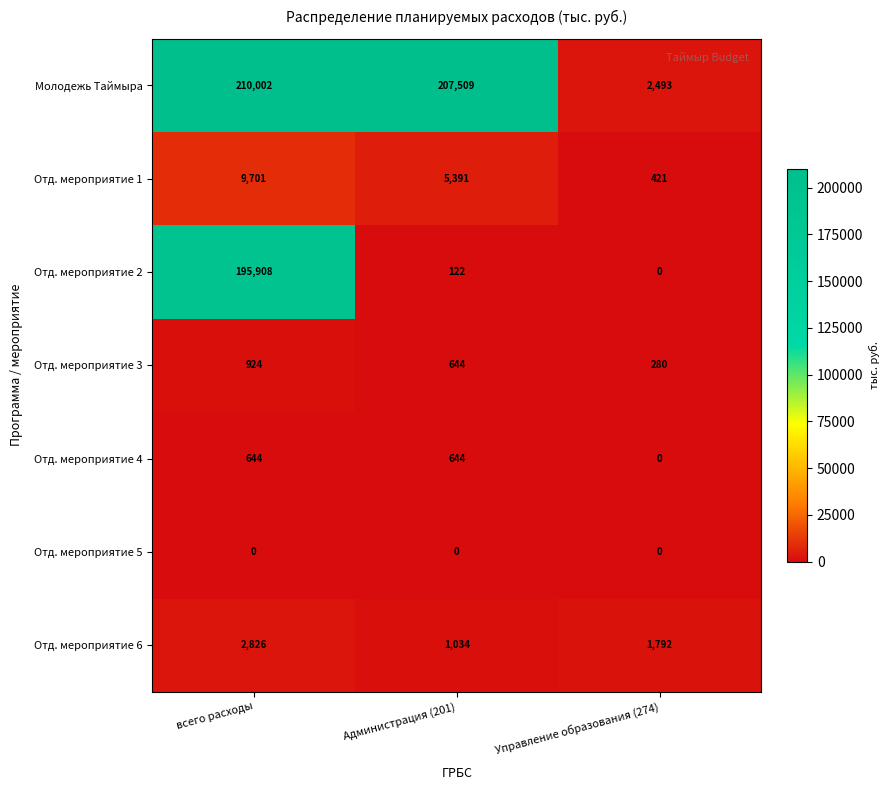

The Отд. мероприятие 4 series shows 1045 at Администрация (201). True or false?

False